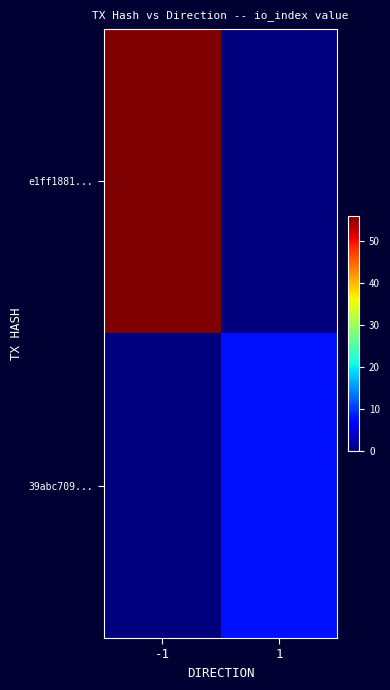

Which series has the widest spread of values?

e1ff1881...